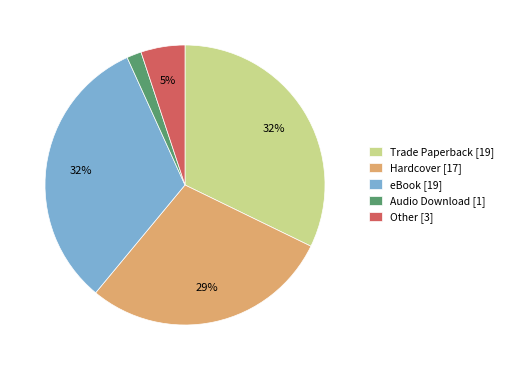

To the nearest percent, what is the average slice percentage?

20%